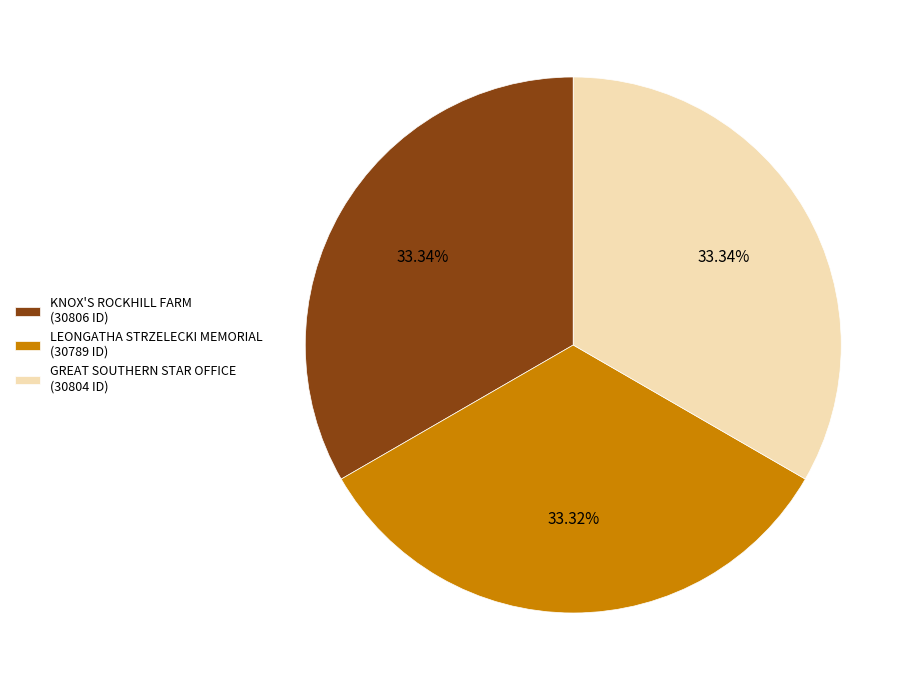

How many segments does this pie chart have?

3